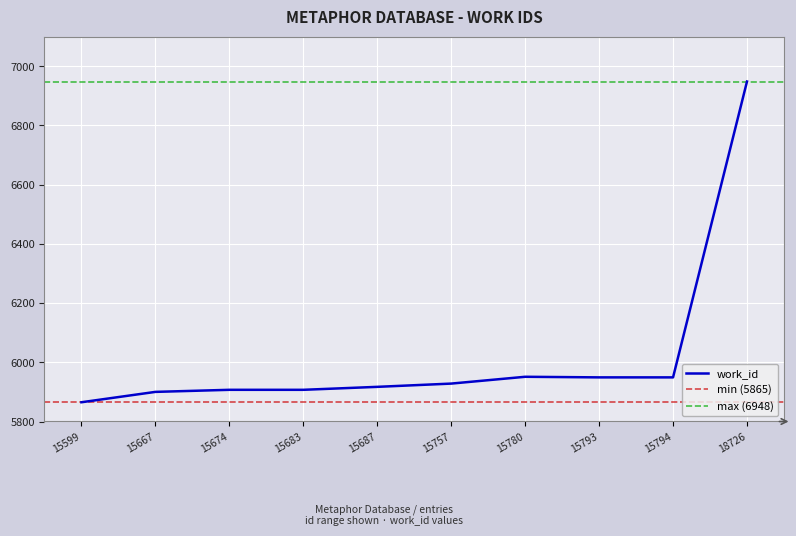

At which label does the data first exceed 5928?

15780